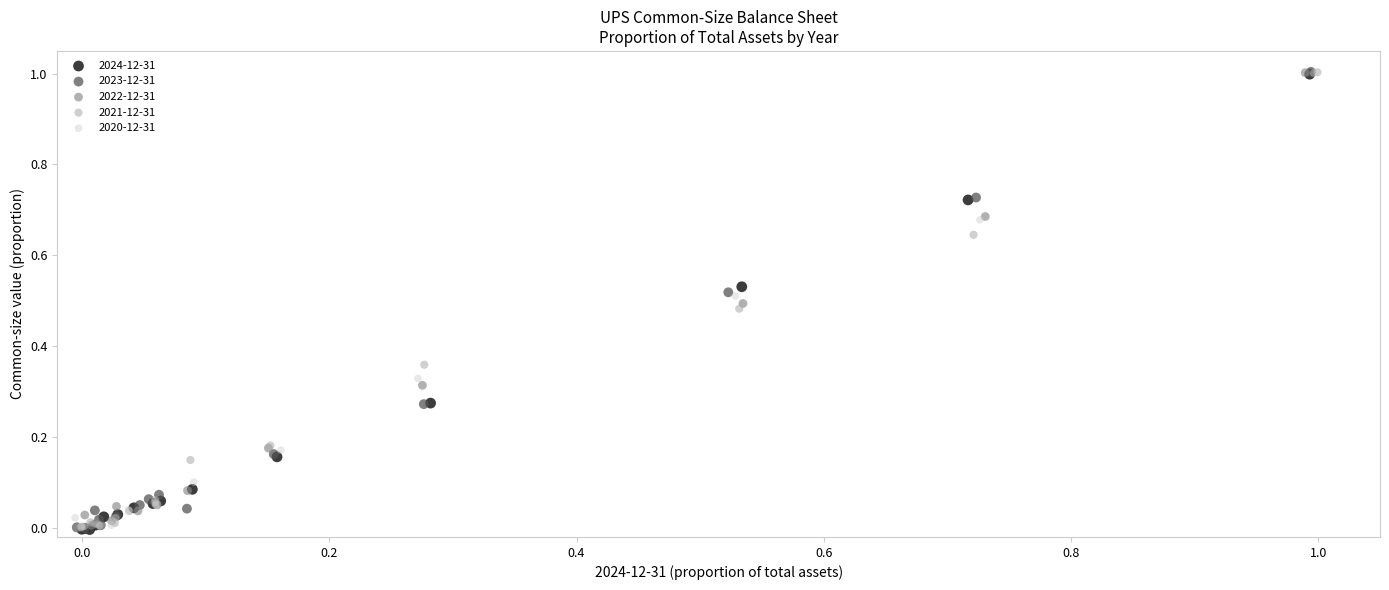

What are all the series names shown in the legend?

2024-12-31, 2023-12-31, 2022-12-31, 2021-12-31, 2020-12-31